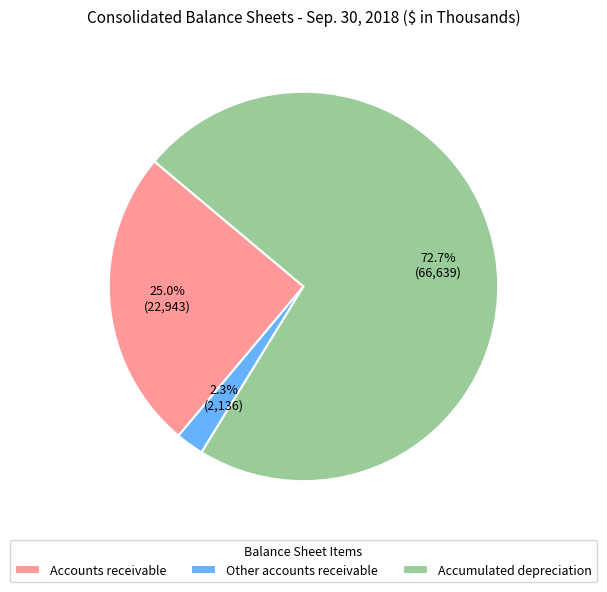

Is there a majority slice in this chart?

Yes